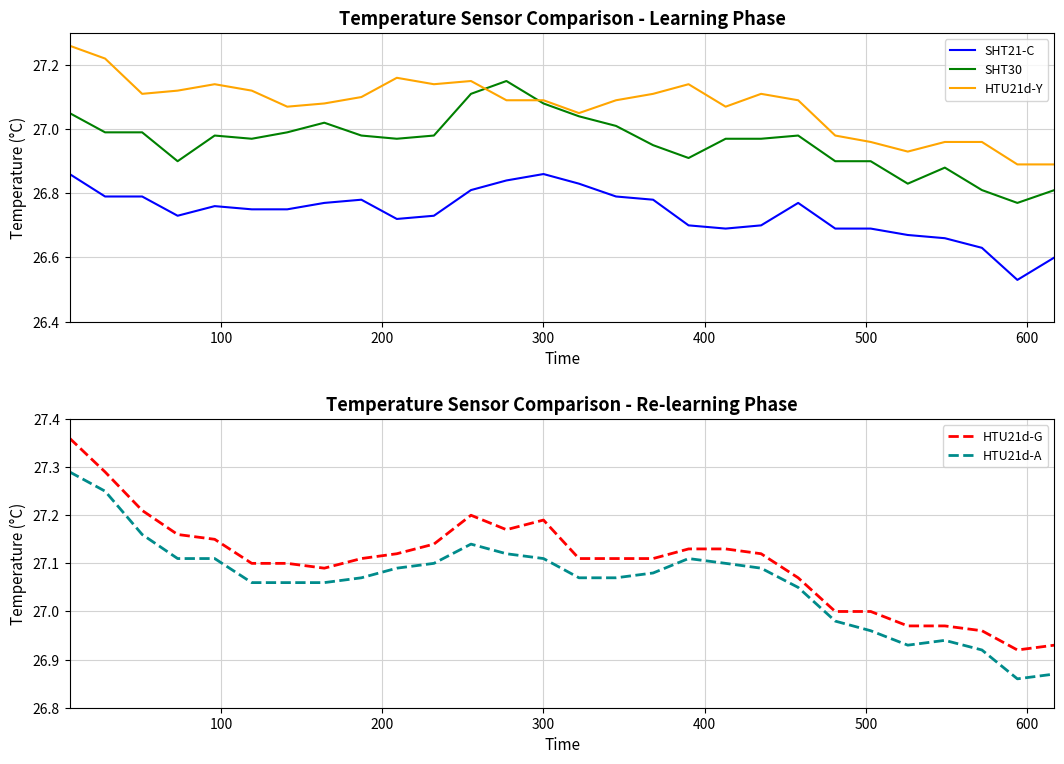

True or false: HTU21d-Y and SHT21-C intersect in this chart.

False